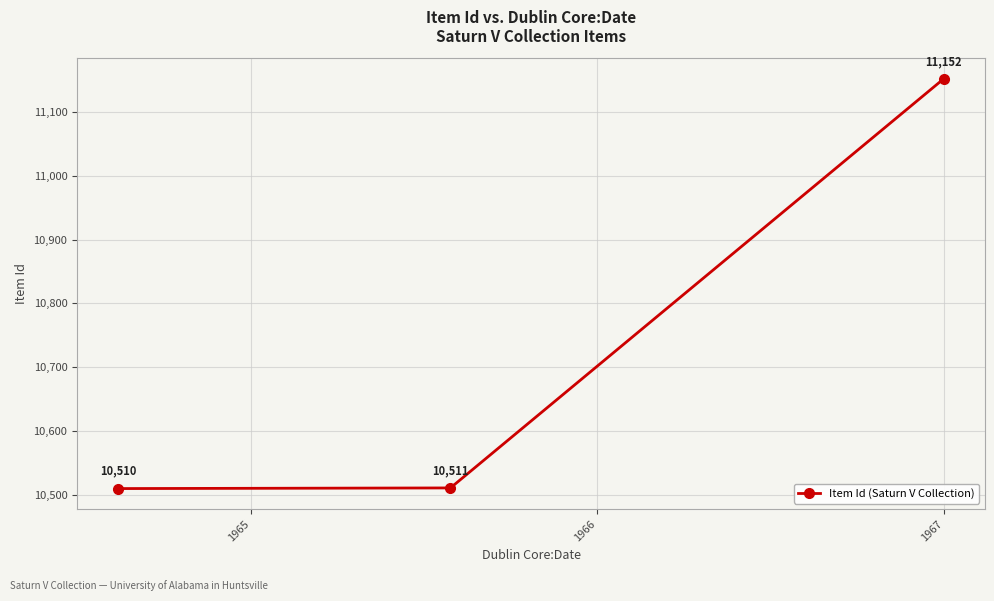

What is the greatest value displayed?

11152